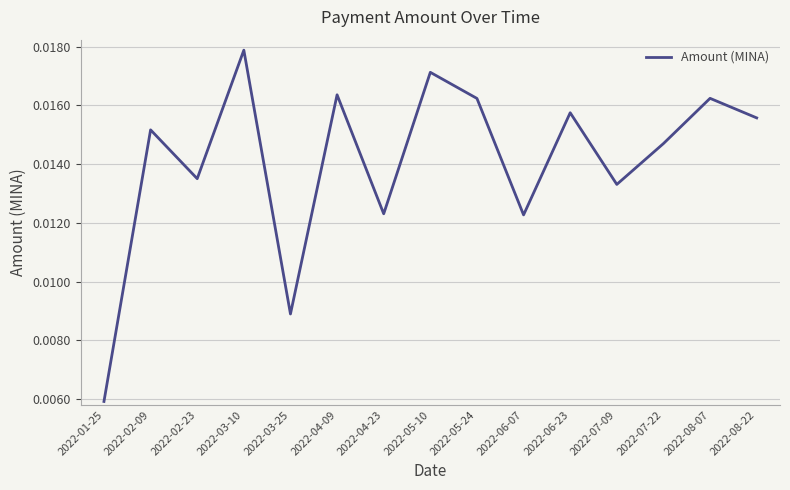

What position from the left is 2022-05-24?

9